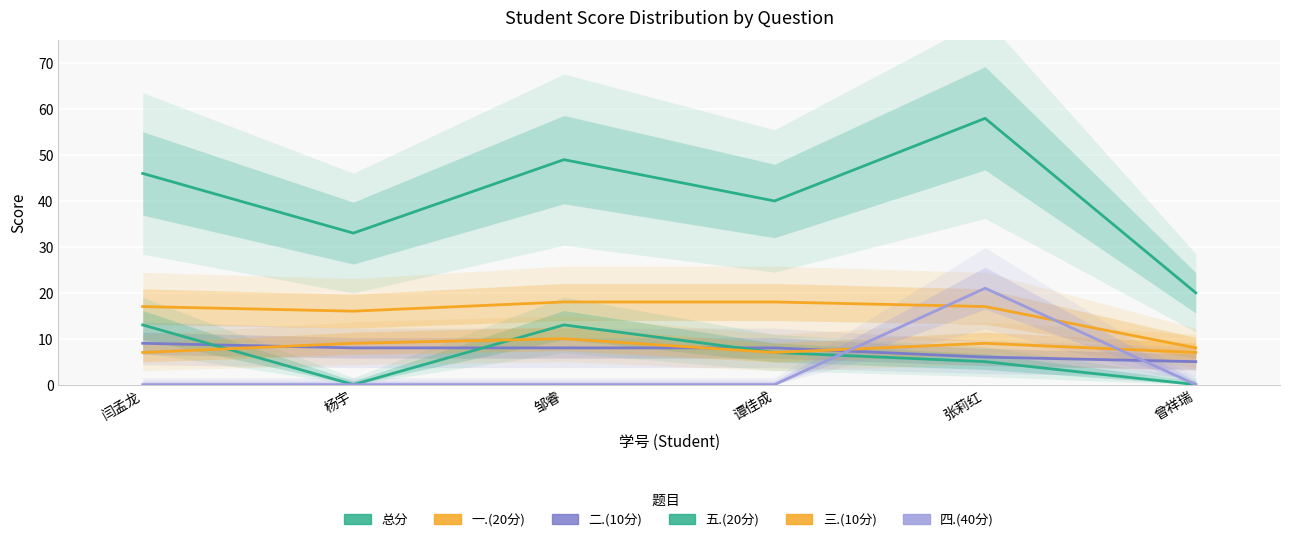

What is the sum of the 一.(20分) values at 邹睿 and 杨宇?

34